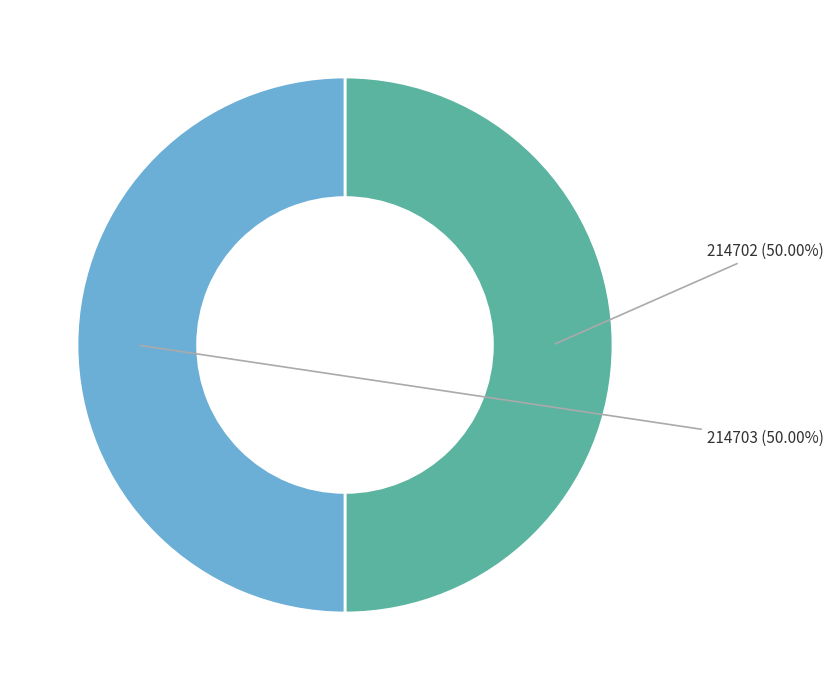

How many segments does this pie chart have?

2